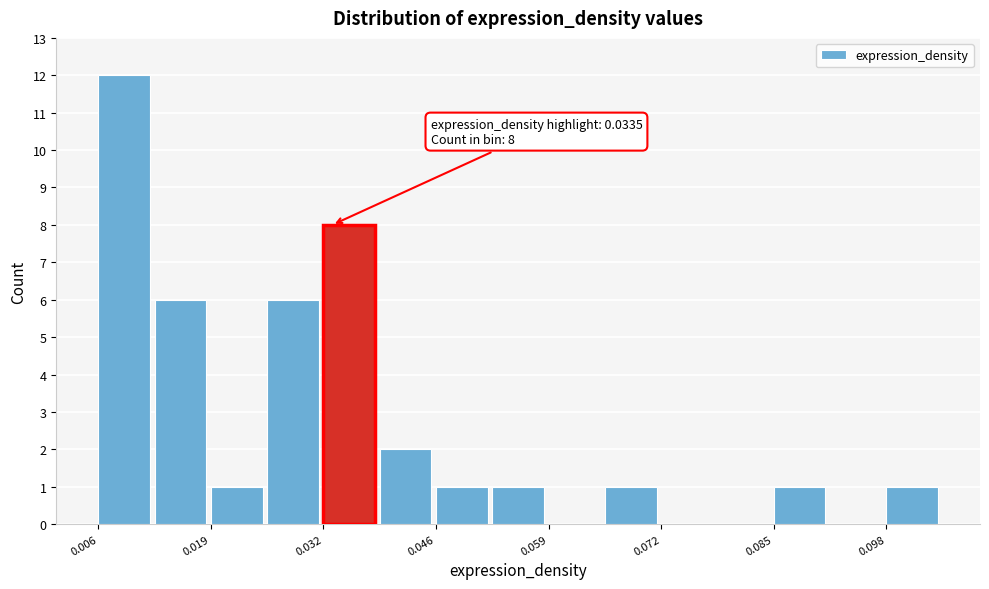

Around what value on the x-axis is the tallest bar? Give the approximate position of its centre, as read against the axis.

0.010